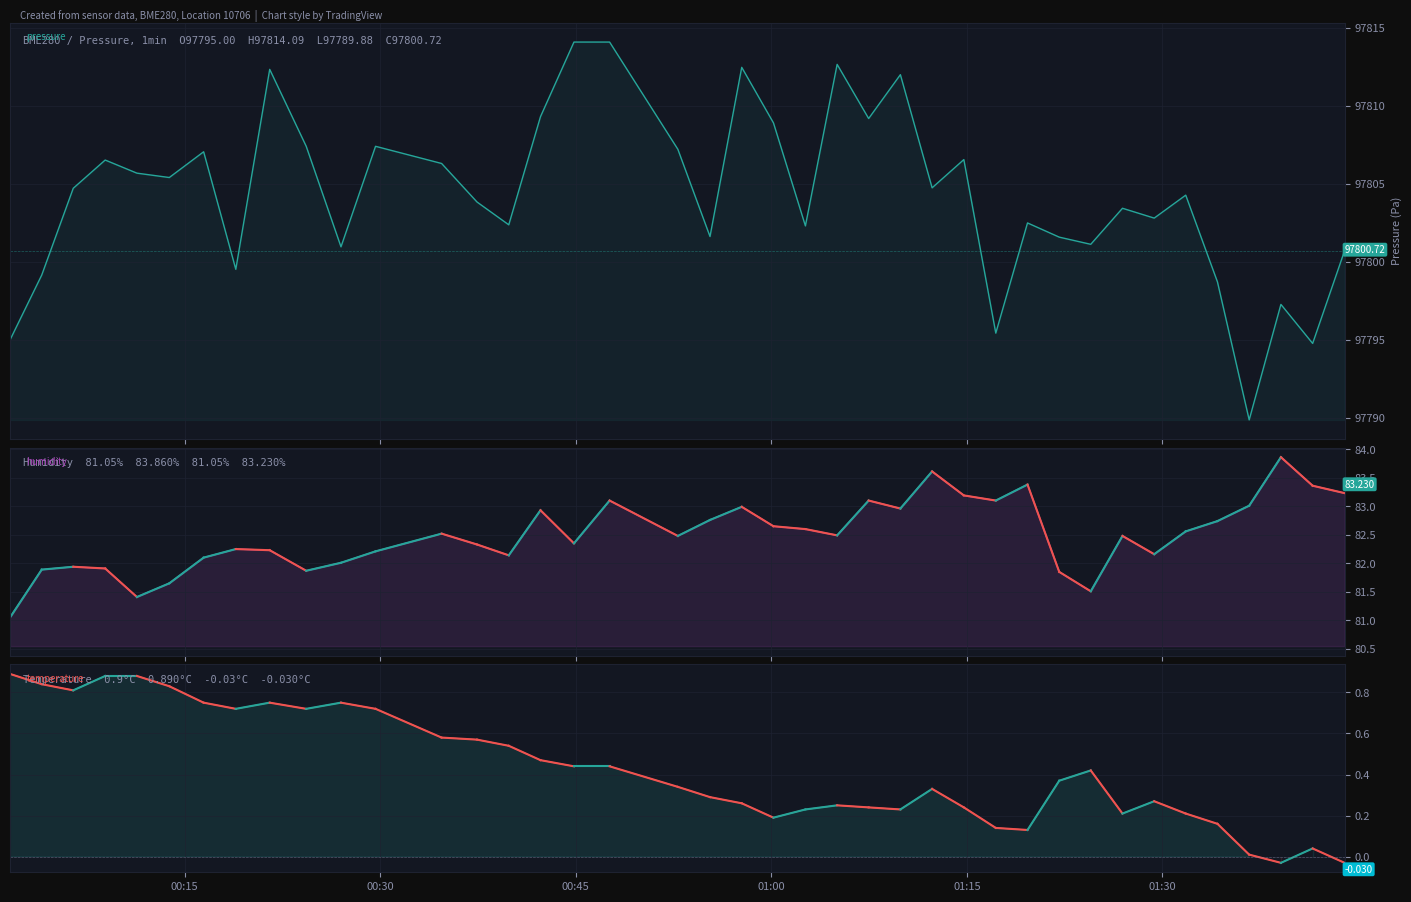

How many data points in pressure are less than 97804?

19